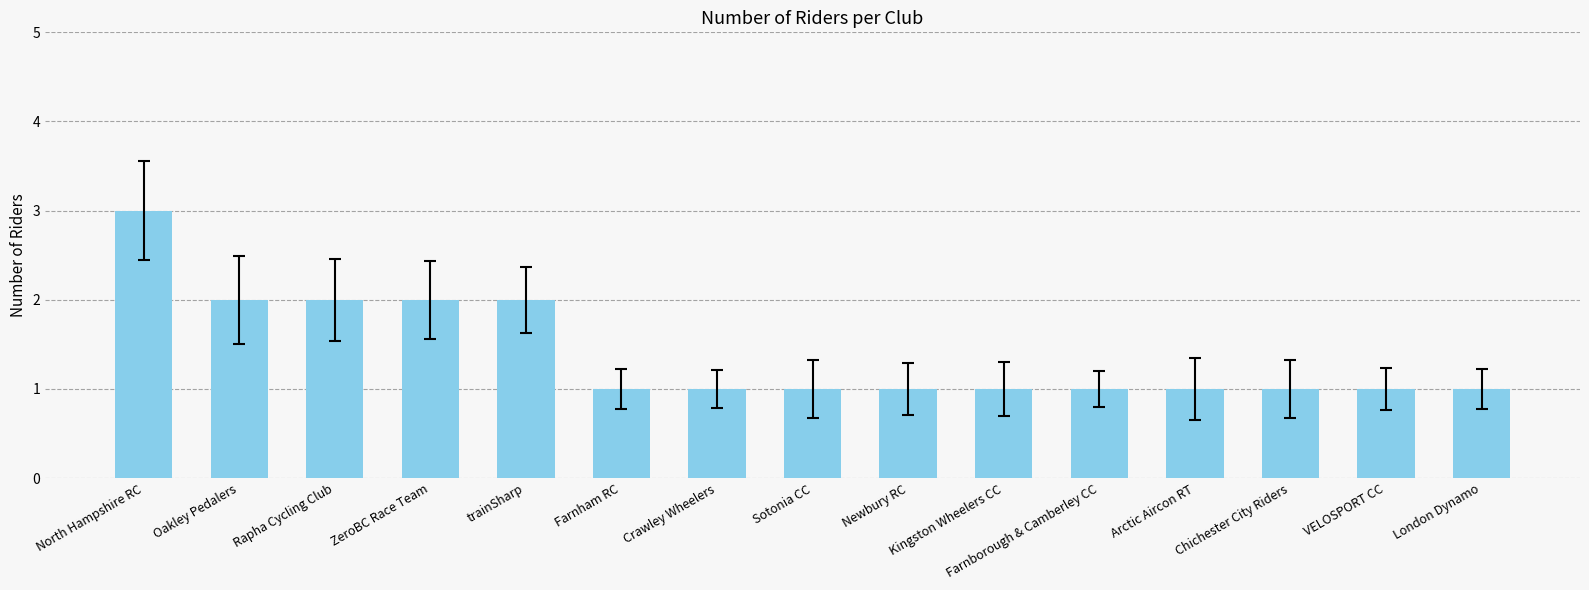

Reading left to right, list all the values displayed in this chart.

North Hampshire RC=3	Oakley Pedalers=2	Rapha Cycling Club=2	ZeroBC Race Team=2	trainSharp=2	Farnham RC=1	Crawley Wheelers=1	Sotonia CC=1	Newbury RC=1	Kingston Wheelers CC=1	Farnborough & Camberley CC=1	Arctic Aircon RT=1	Chichester City Riders=1	VELOSPORT CC=1	London Dynamo=1